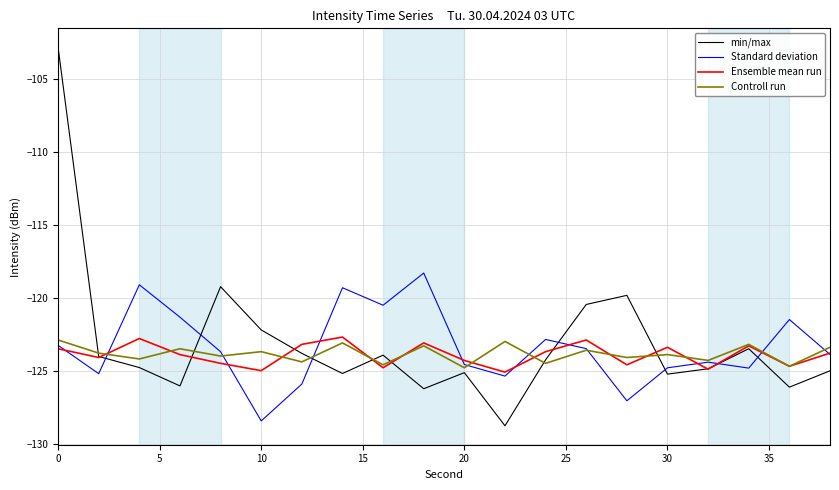

True or false: Standard deviation and min/max intersect in this chart.

True